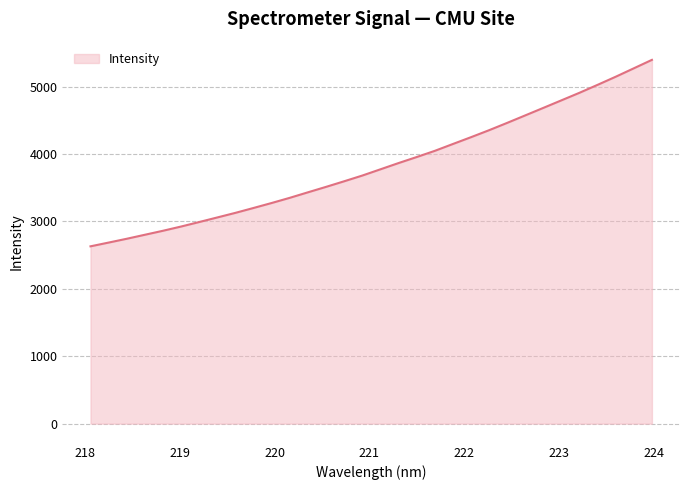

What is the minimum value shown in the chart?

2629.9